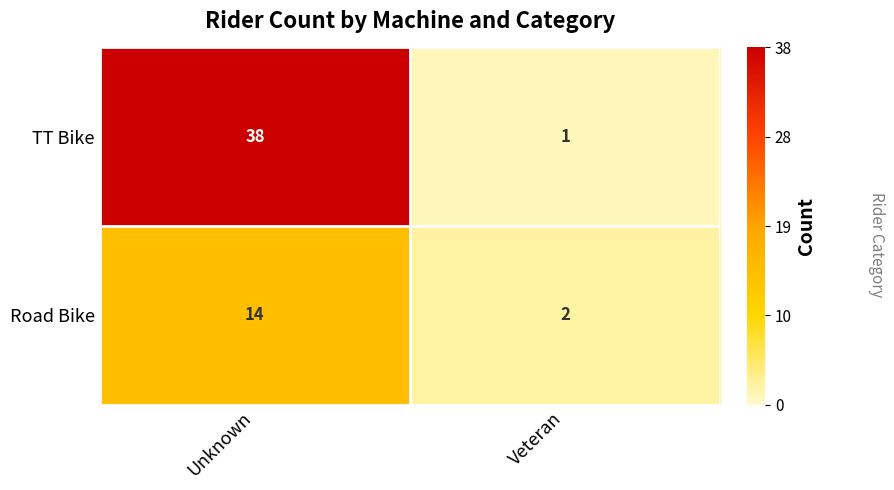

What is the average value of the Road Bike series?

8